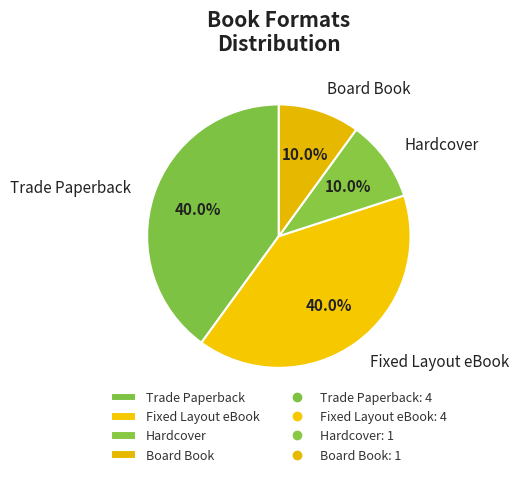

How much of the chart is everything except Hardcover?

90.0%